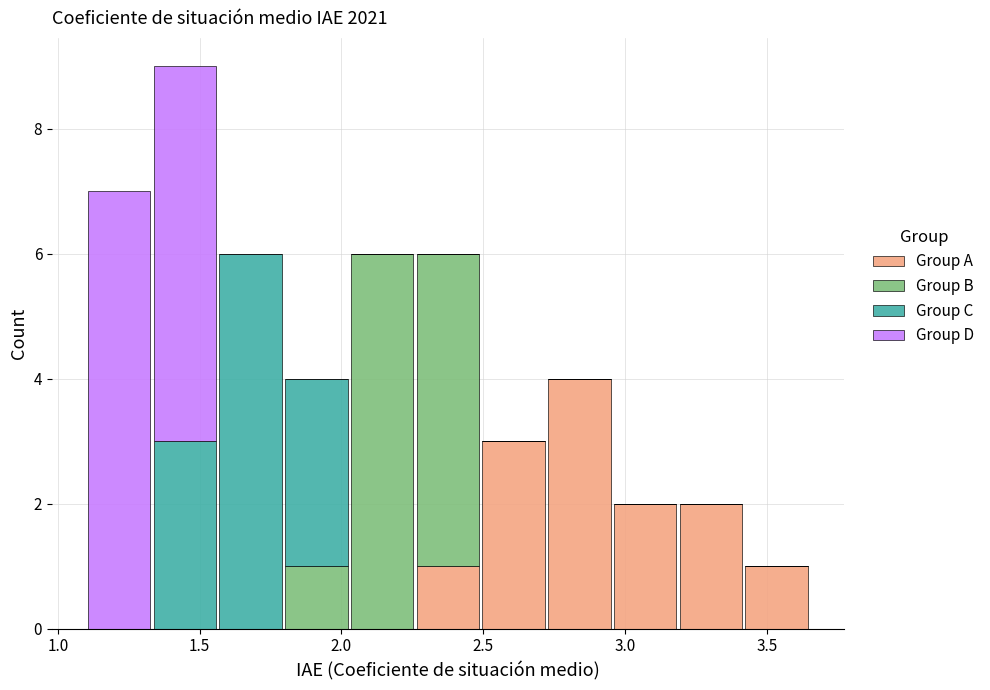

Which range on the x-axis has the tallest stacked bar (by total height)?

1.35 to 1.55